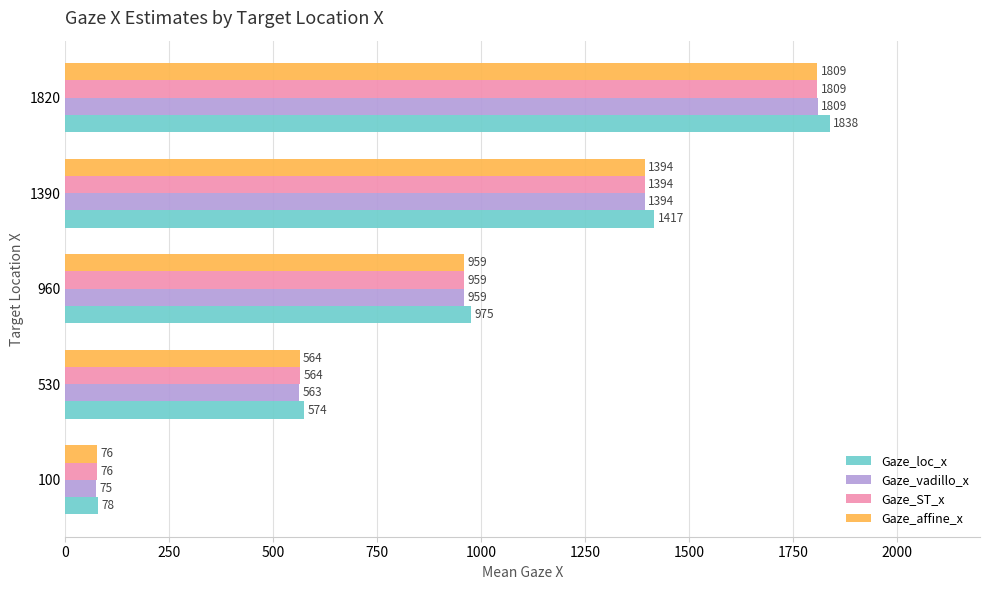

Rank the categories by Gaze_affine_x value from lowest to highest.

100, 530, 960, 1390, 1820